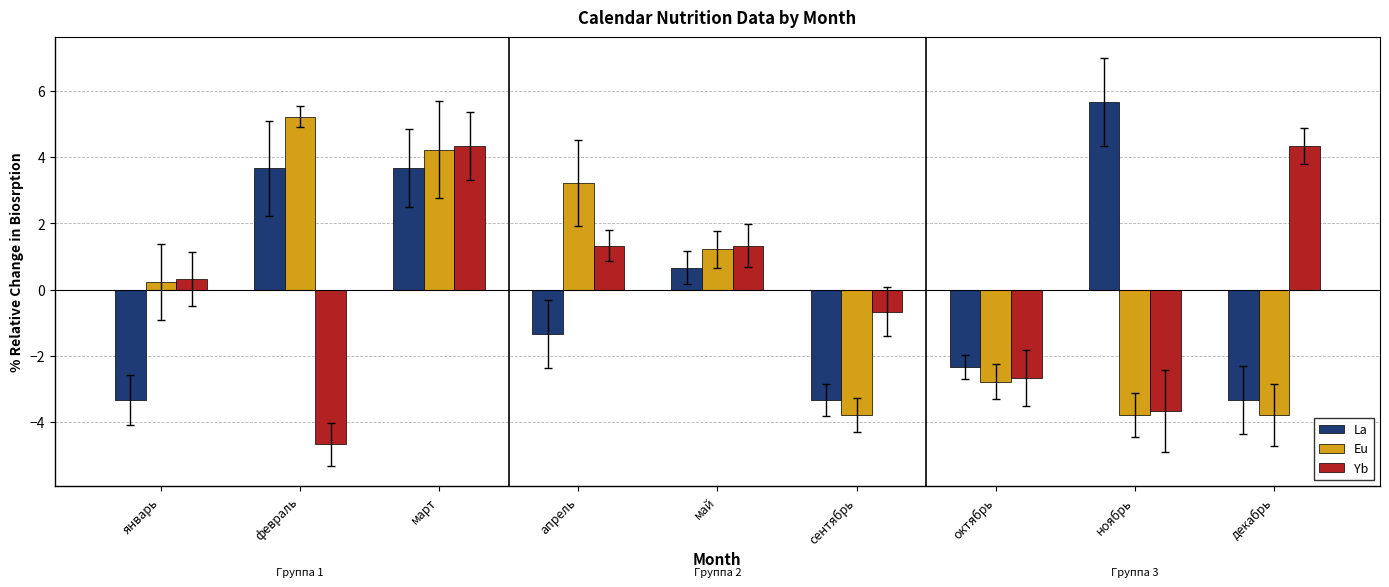

What is the difference between the La values at март and май?

3.0